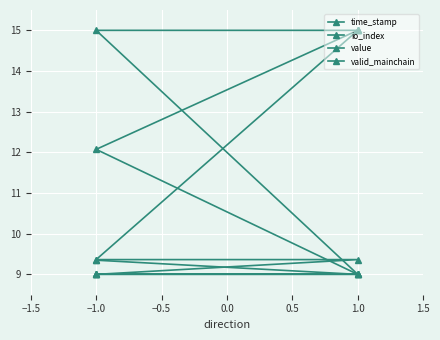

True or false: value and valid_mainchain intersect in this chart.

False